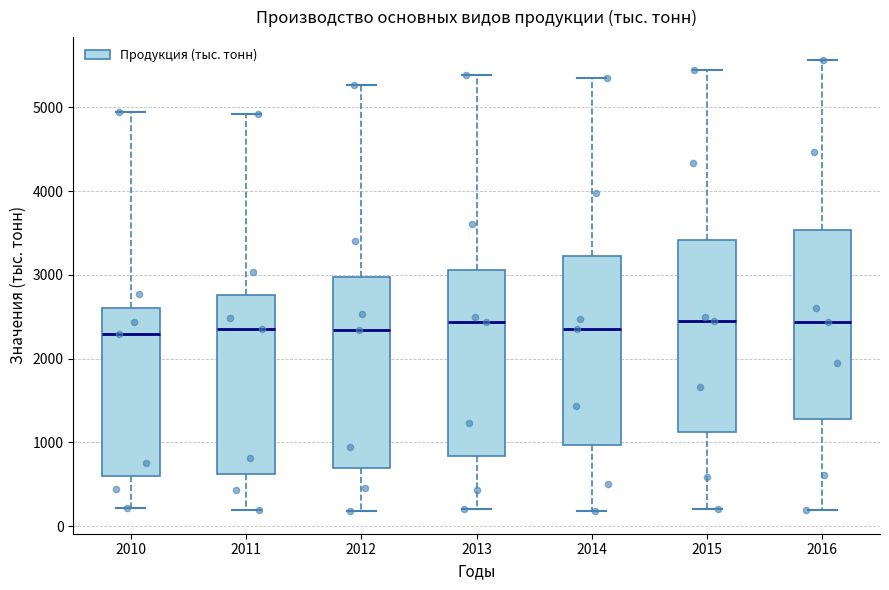

Where does the upper whisker of the box at x = 2011 end on the y-axis? The values are not printed on the chart, so give them approximately, as read against the axis.

4900